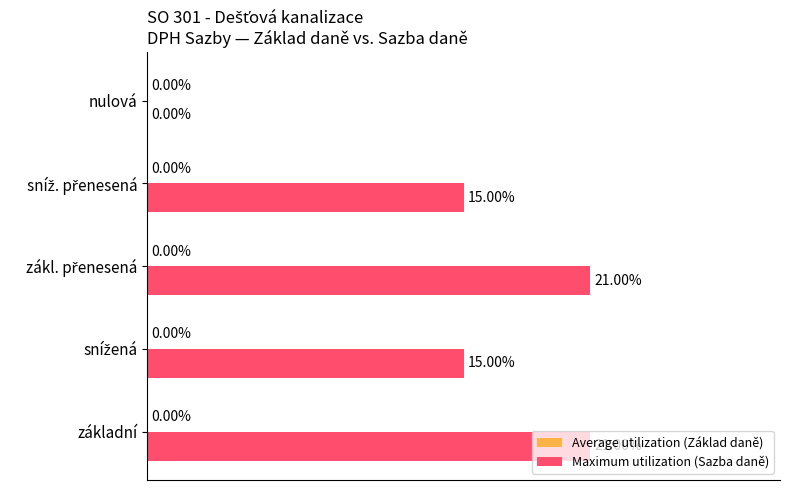

Which has a higher value, základní or nulová?

základní